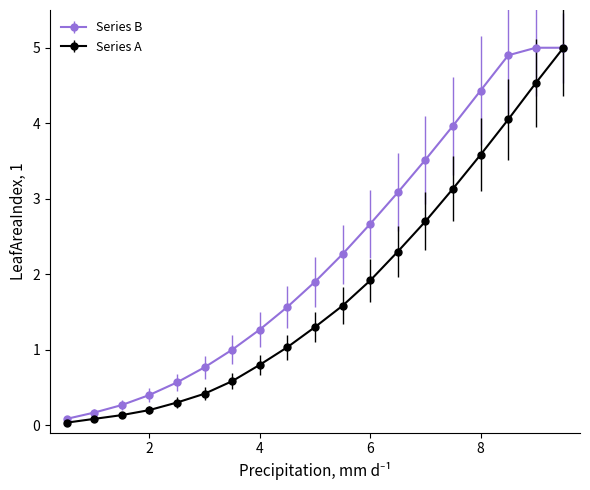

What is the value of the Series A point at the 9th from the left?

1.0